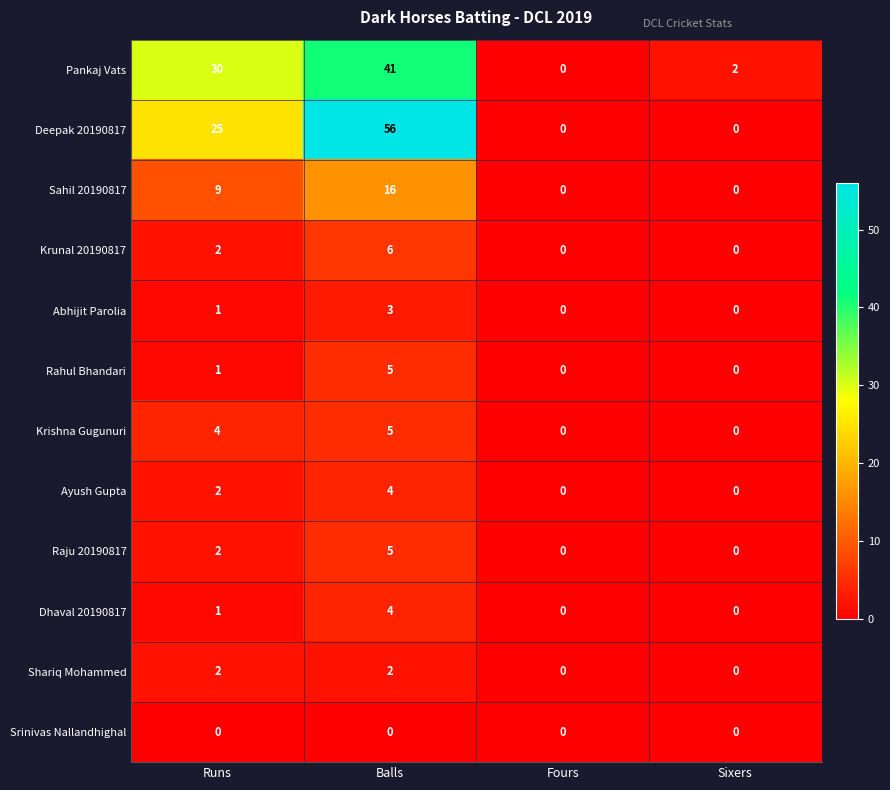

The value of Raju 20190817 at Sixers is -2. True or false?

False